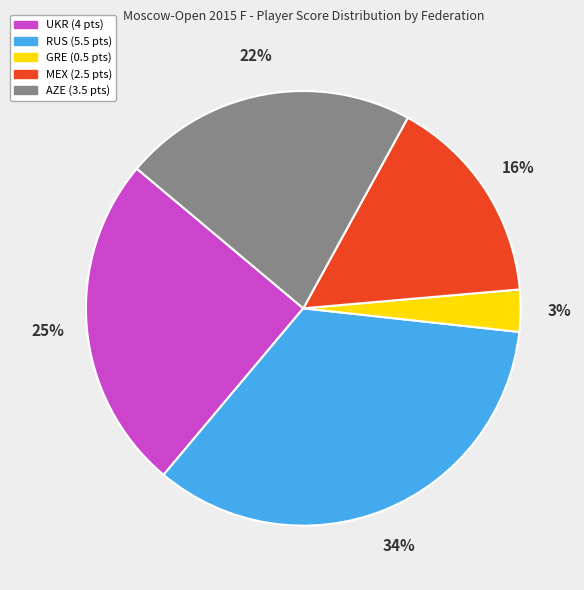

To the nearest percent, what portion does UKR represent?

25%